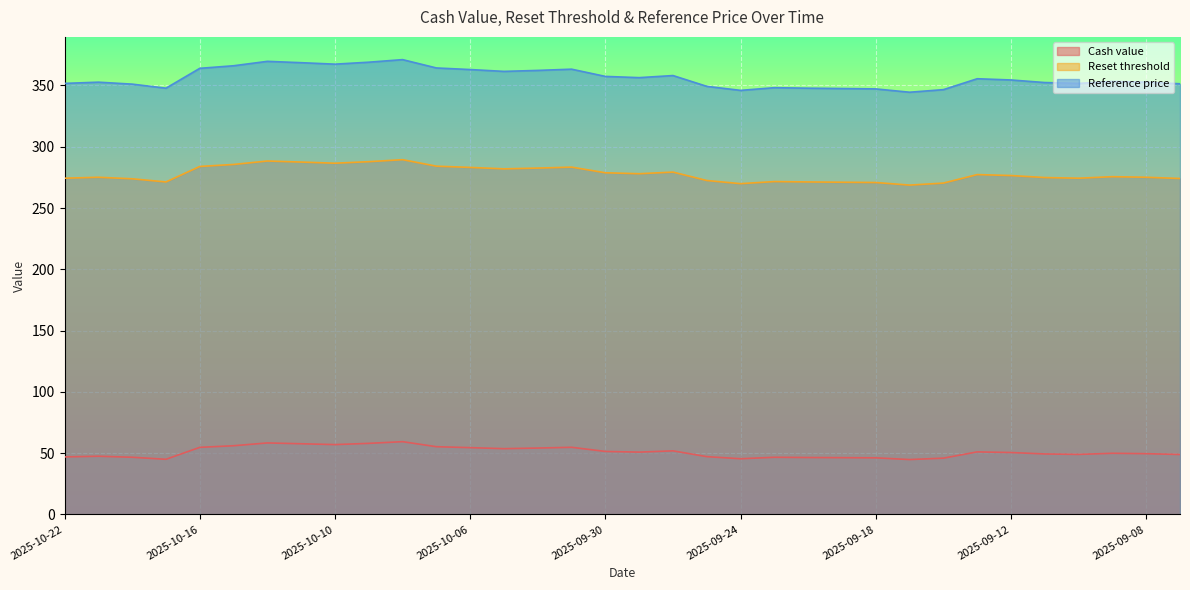

The value of Reset threshold at 2025-09-12 is 276.5. True or false?

True